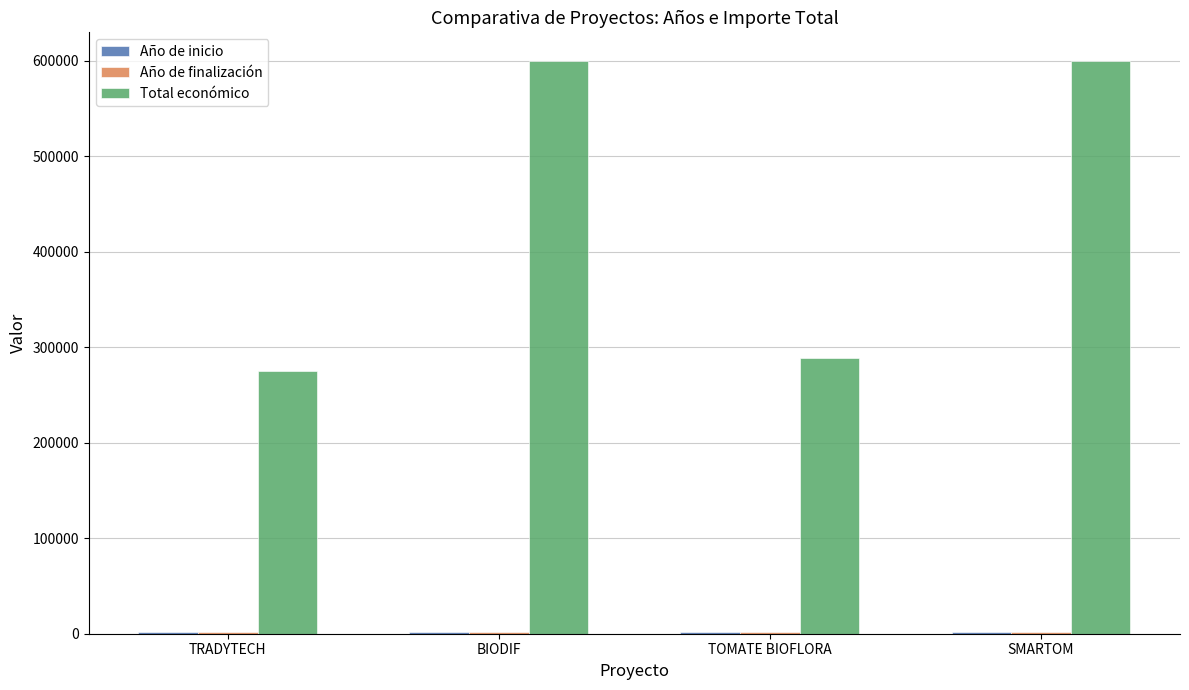

Read the Total económico value at TOMATE BIOFLORA, to the nearest 100.

288400